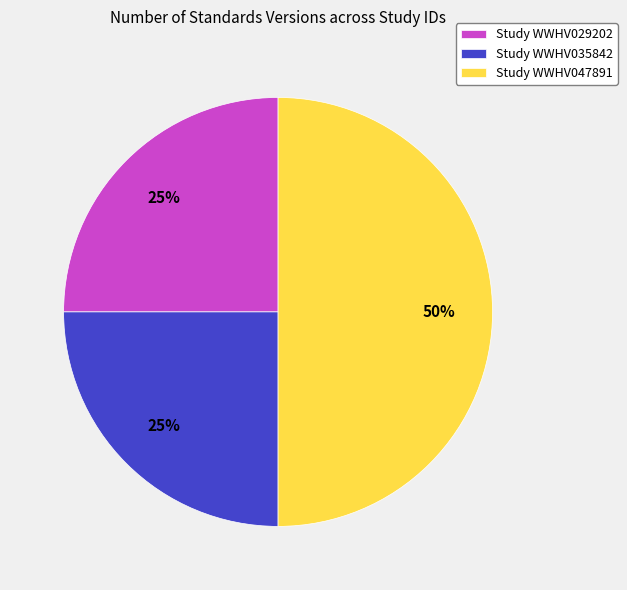

Do Study WWHV035842 and Study WWHV047891 together represent more than half of the pie?

Yes